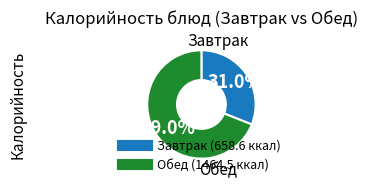

Is there a majority slice in this chart?

Yes